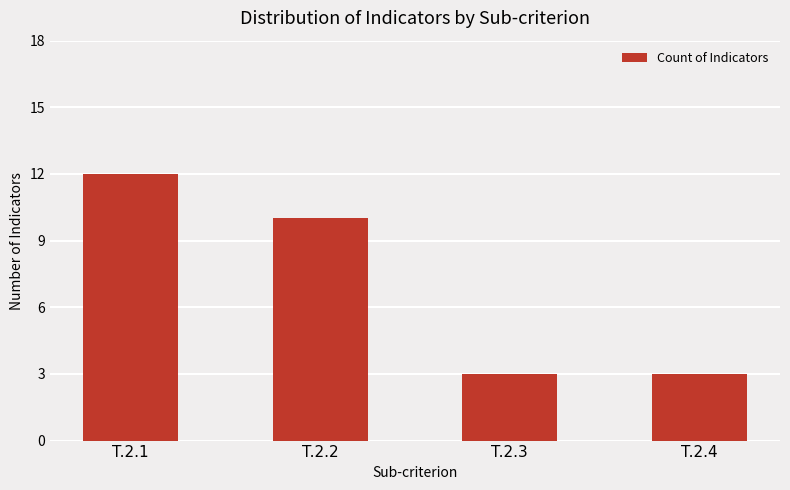

At which label does the data first exceed 10?

T.2.1